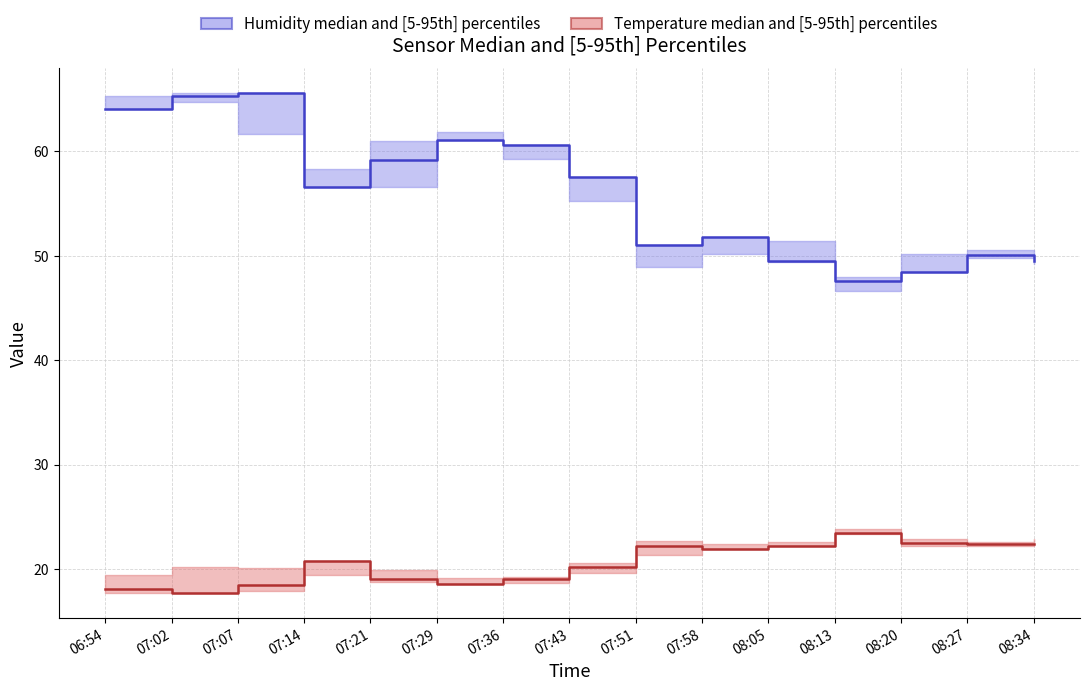

Is the value of humidity median at 08:20 greater than the value of temperature median at 07:07?

Yes